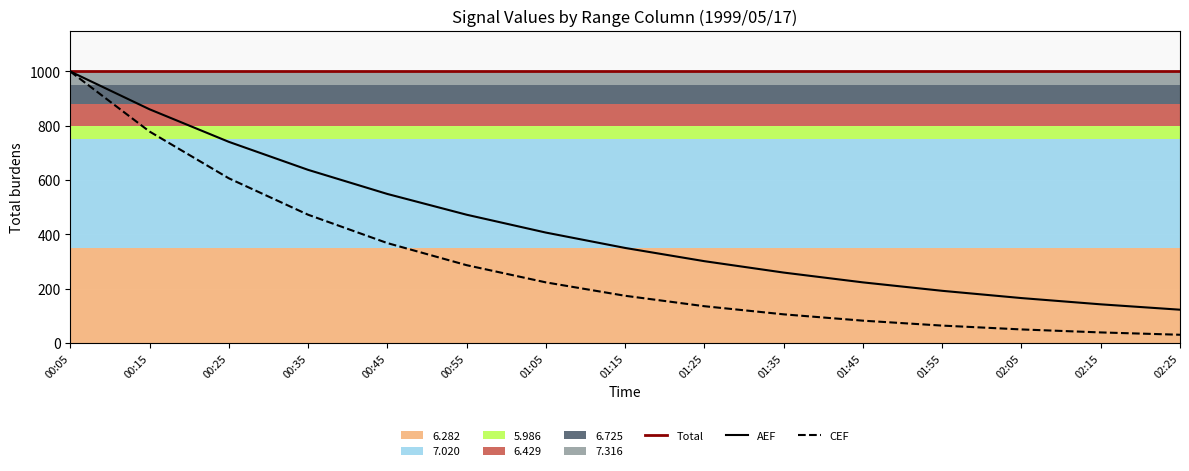

At 00:15, list the series in order from smallest to largest.

CEF, AEF, Total